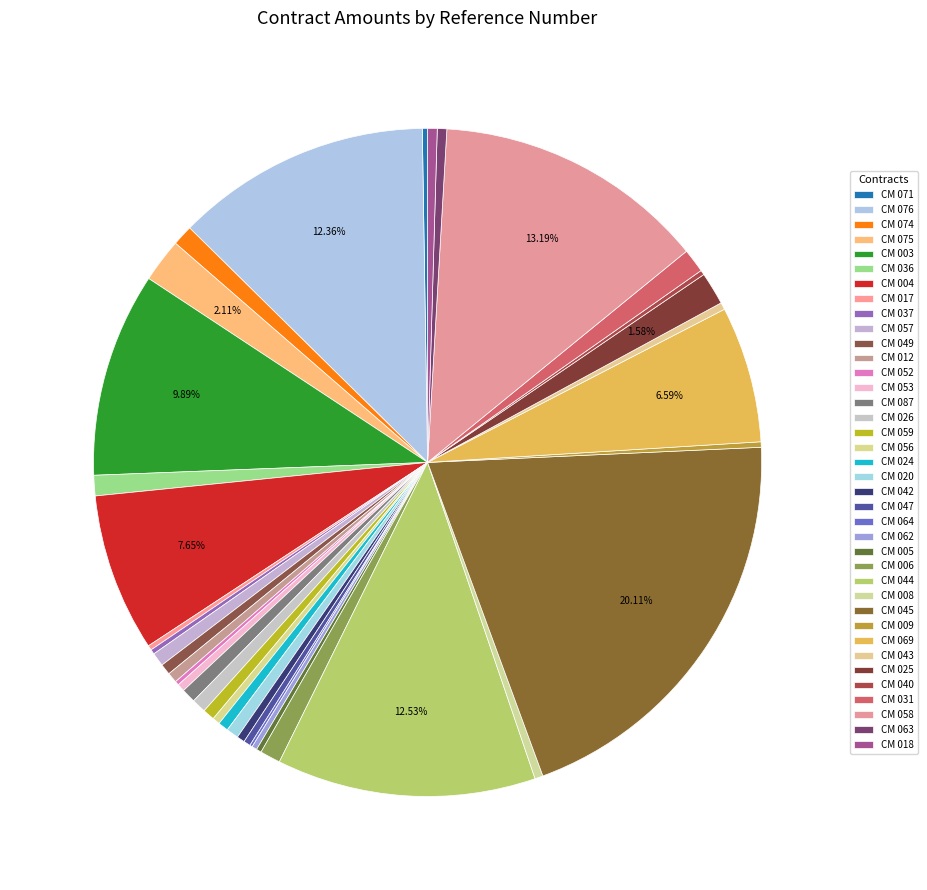

Count the number of slices in the pie.

38